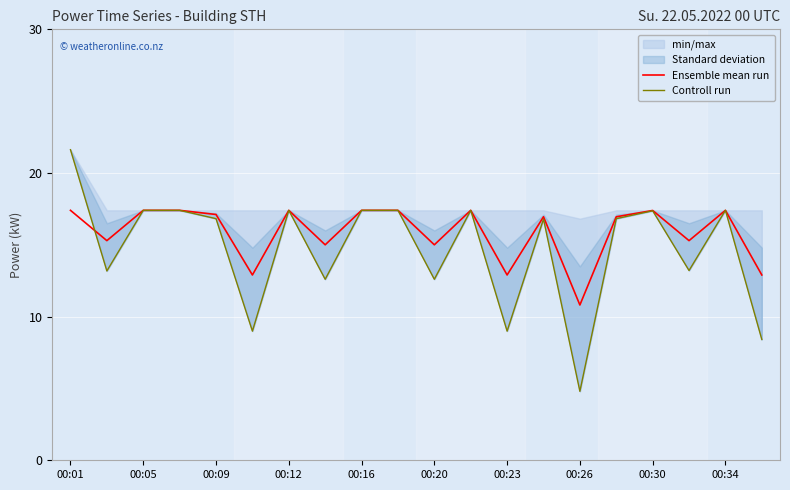

What is the highest value of the Ensemble mean run series?

17.4